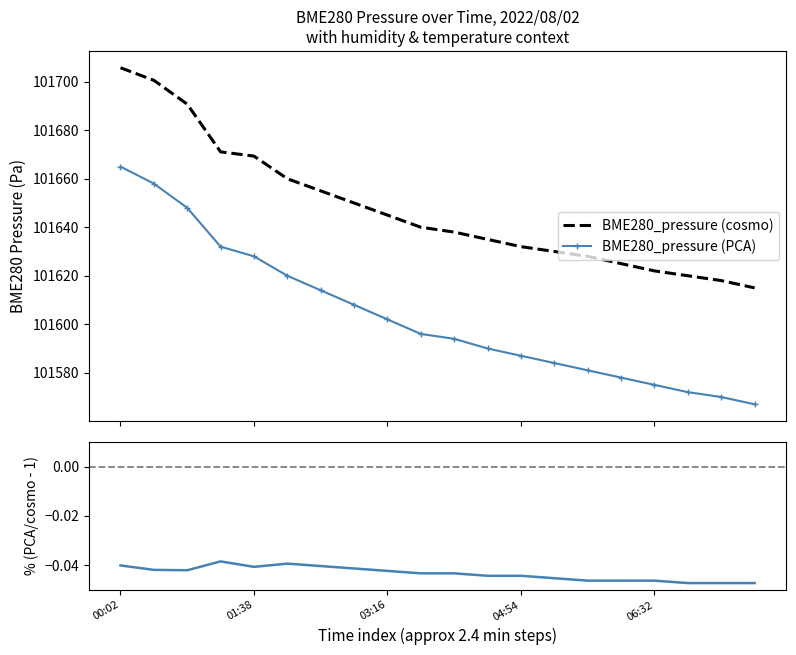

How many categories are shown in the chart?

20